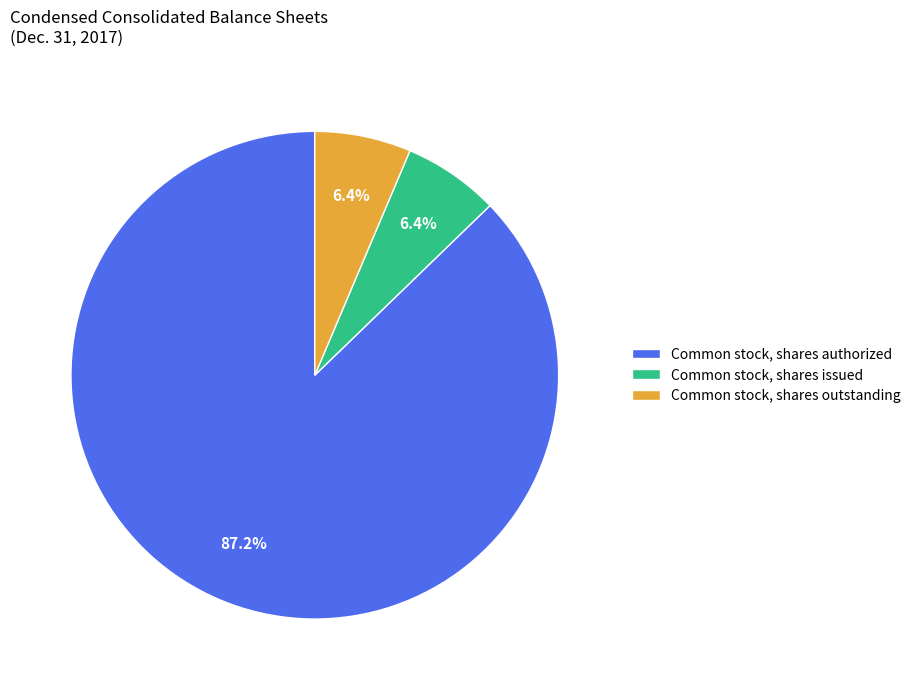

Which category has the biggest portion of the pie?

Common stock, shares authorized